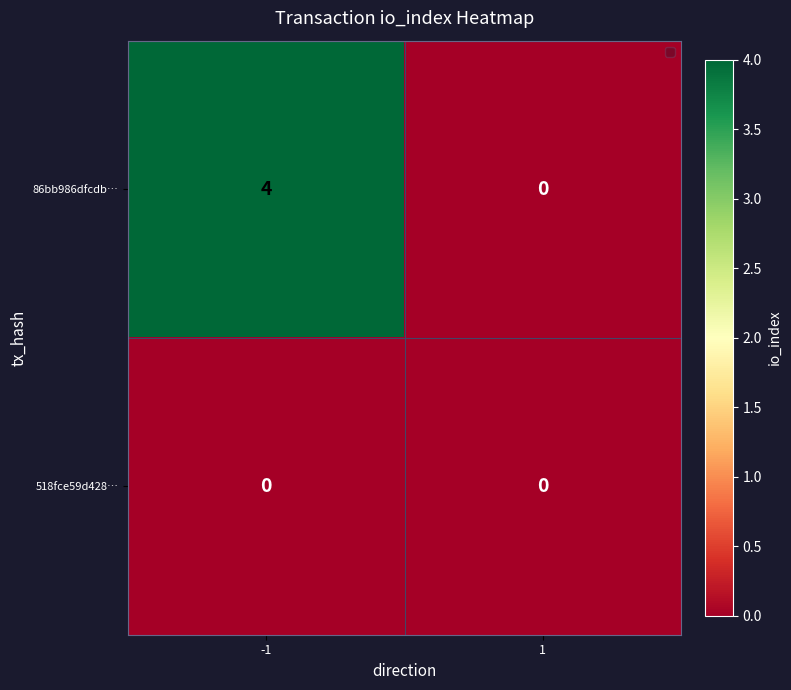

Reading left to right, transcribe all the data shown in this chart.

86bb986dfcdb…: -1=4	1=0
518fce59d428…: -1=0	1=0